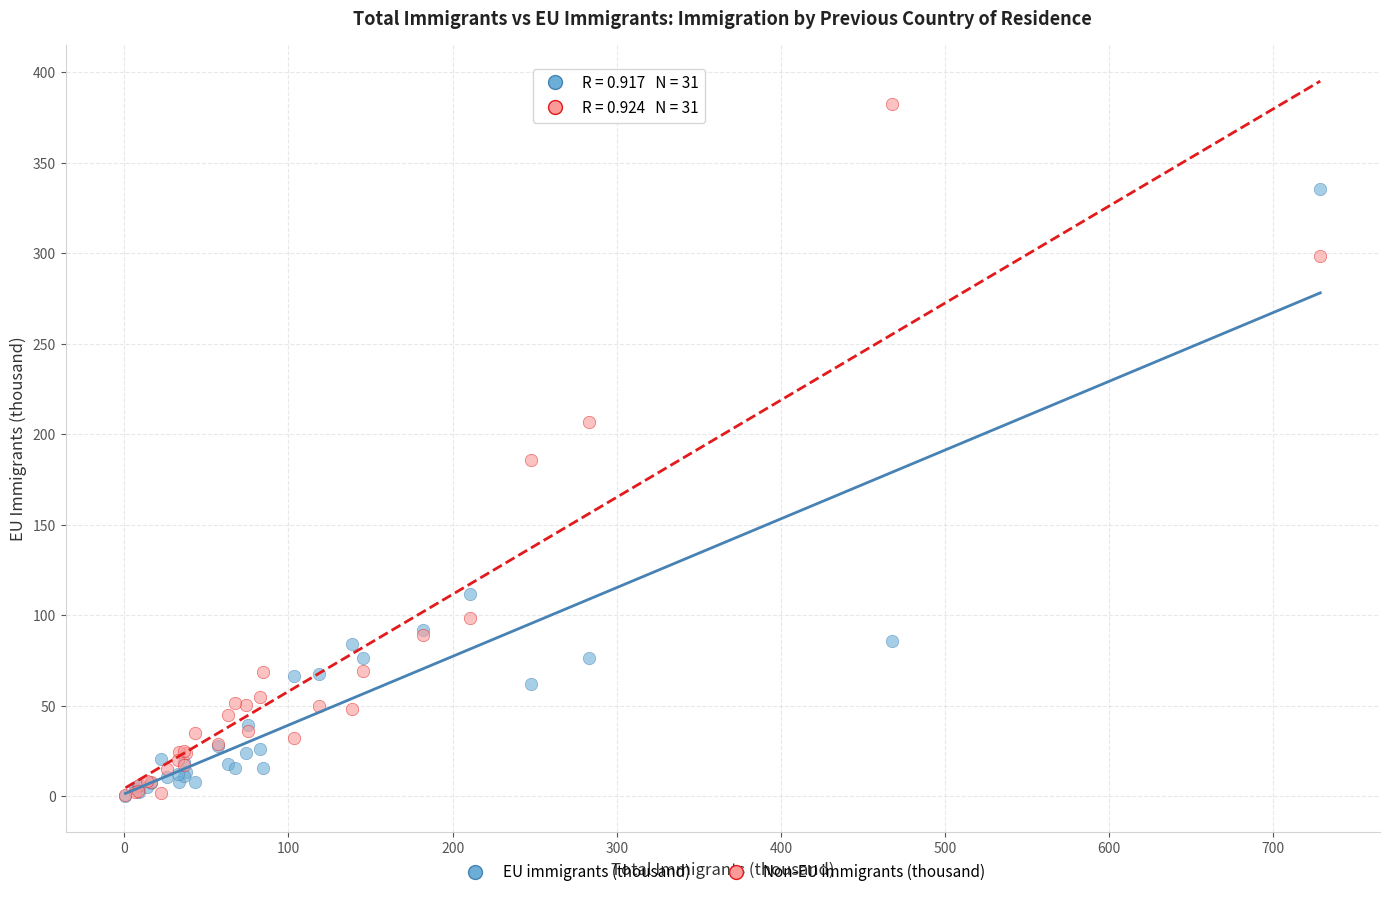

Which series contains the highest Y value?

Non-EU immigrants (thousand)